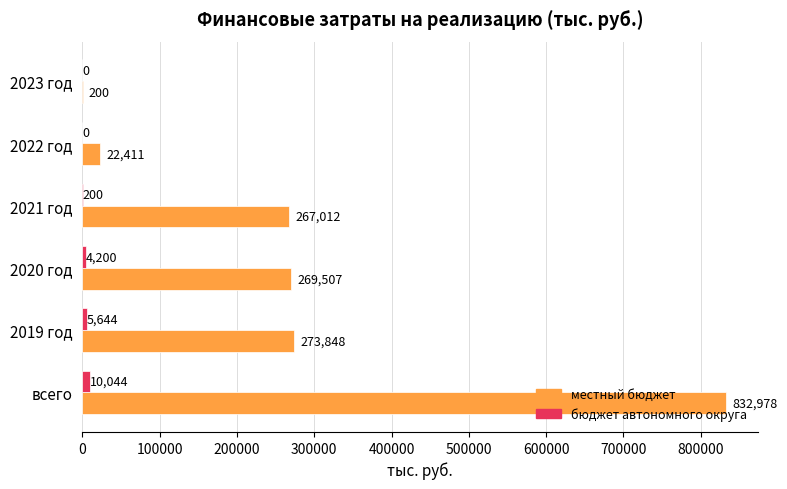

What are all the series names shown in the legend?

местный бюджет, бюджет автономного округа